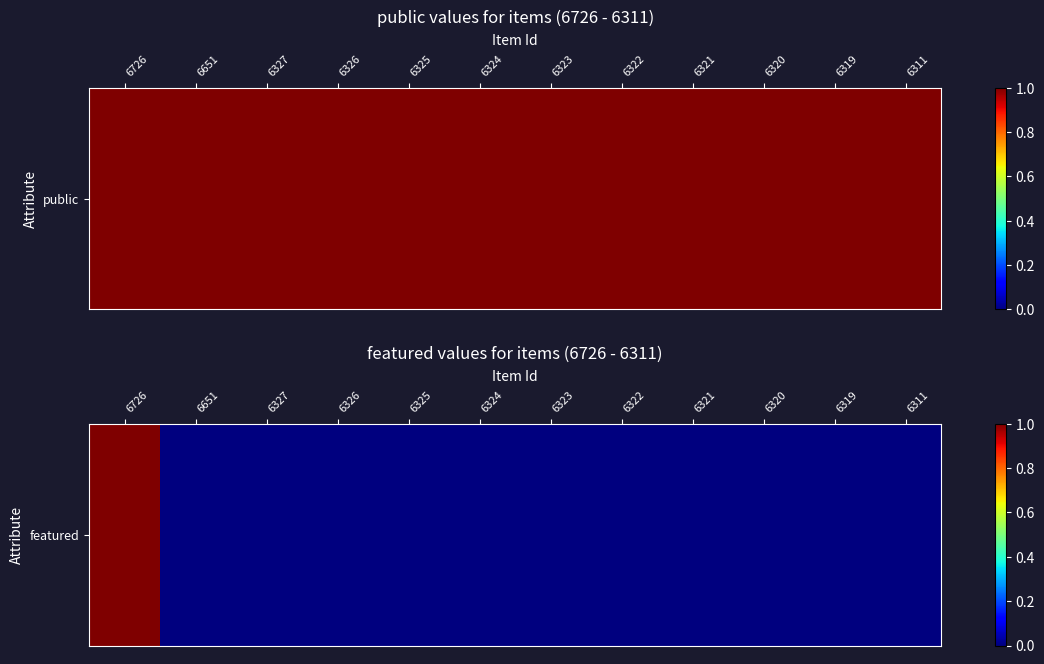

How many values are between 0 and 1?

12